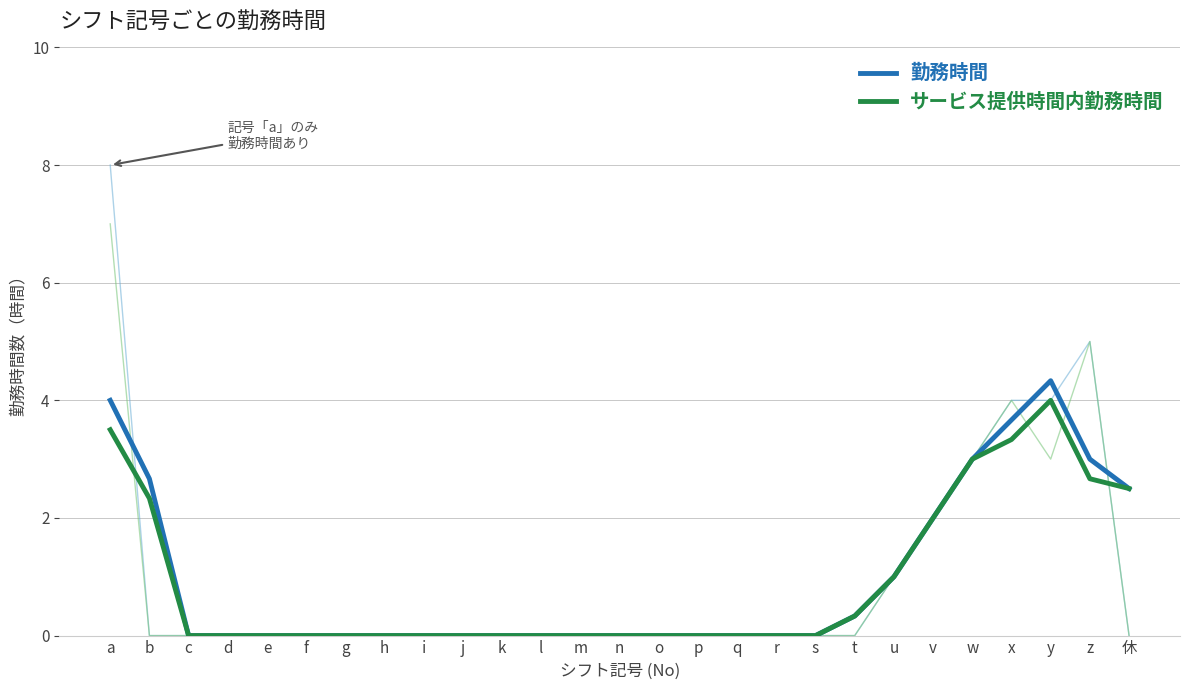

What is the difference between the maximum and second lowest values in the 勤務時間 series?

4.3